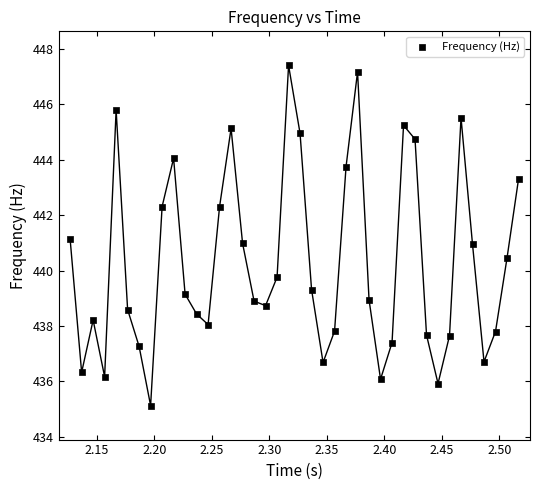

What is the range of X values (max minus min)?

0.4